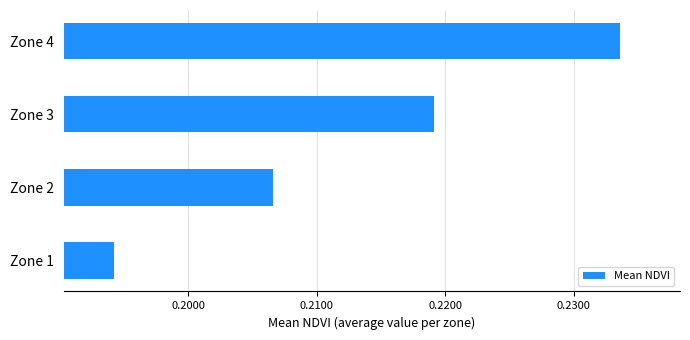

Between Zone 3 and Zone 4, which is larger?

Zone 4